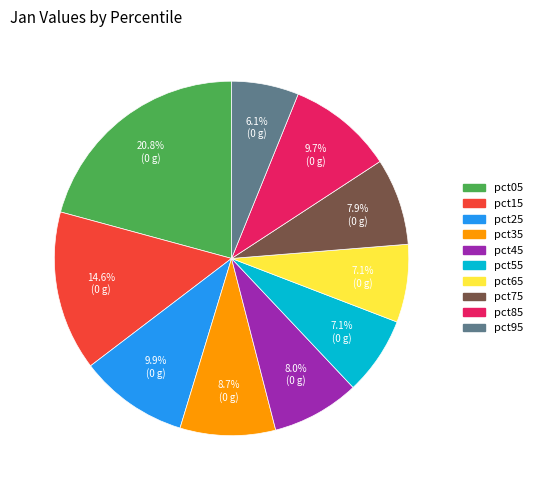

To the nearest percent, what portion does pct55 represent?

7%